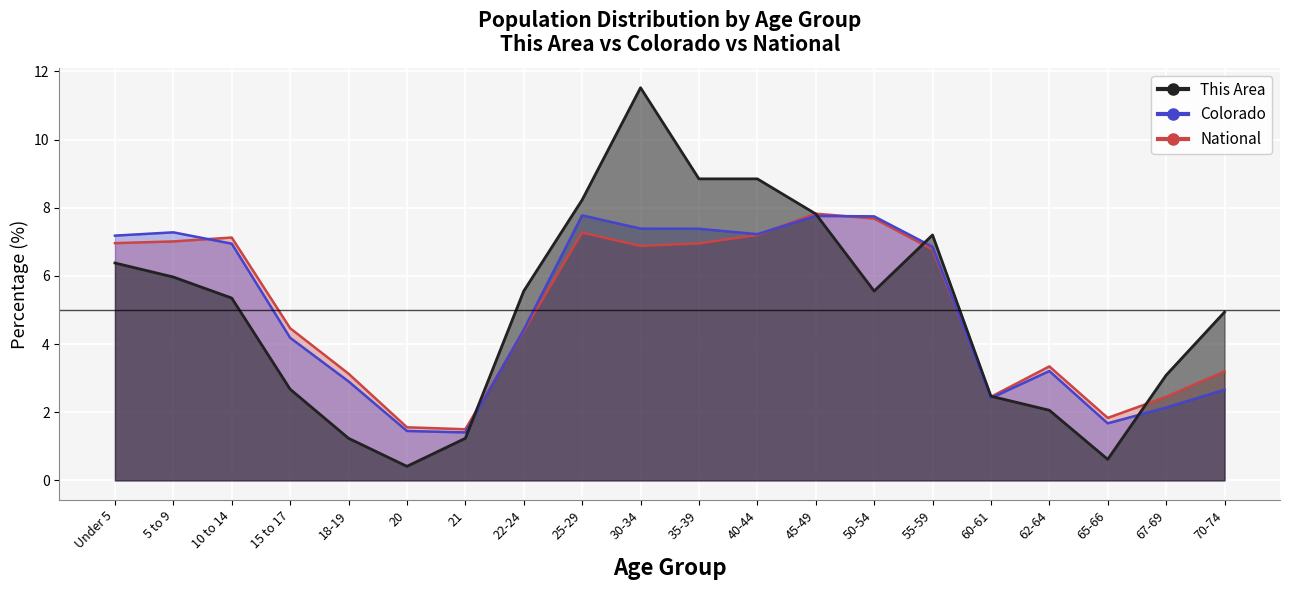

What is the spread (max minus min) of values at 18-19?

1.9